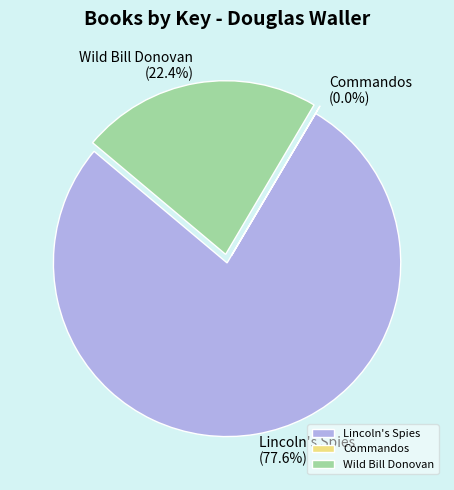

The Wild Bill Donovan slice represents 10% of the pie. True or false?

False